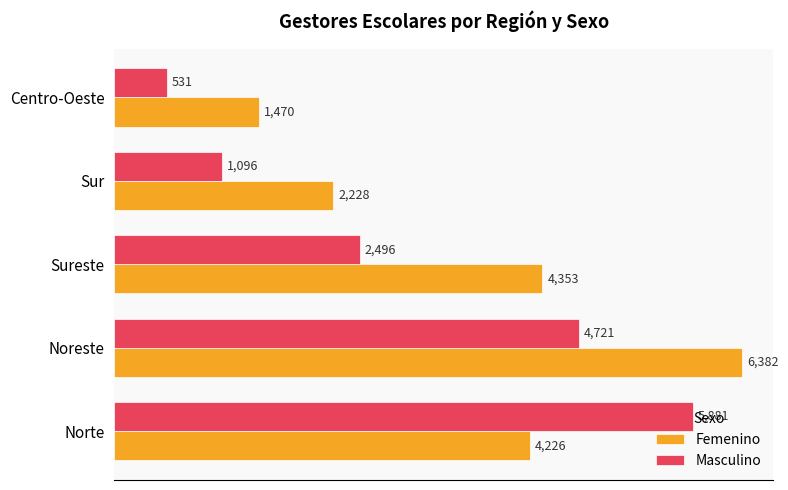

True or false: Femenino has a value of 628 at Centro-Oeste.

False